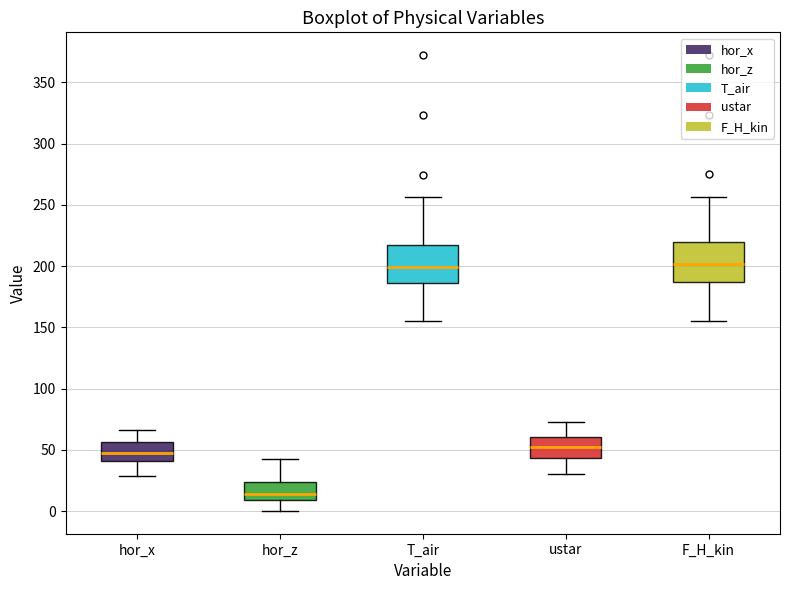

Which box's median line is the lowest?

hor_z